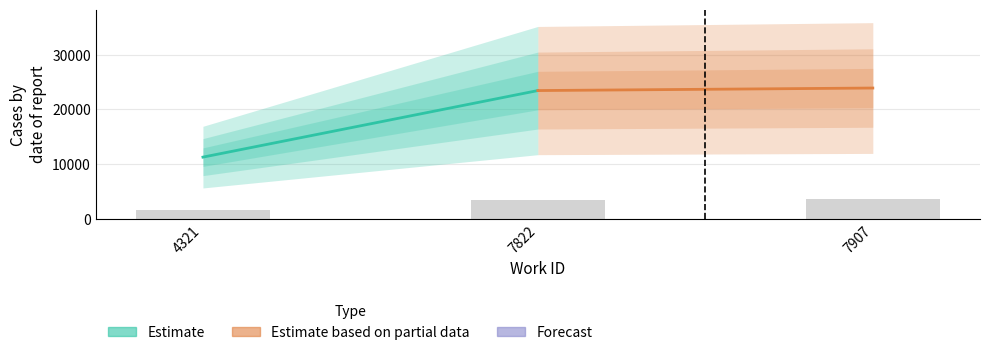

The chart shows a value of 1690.0 at 4321. True or false?

True